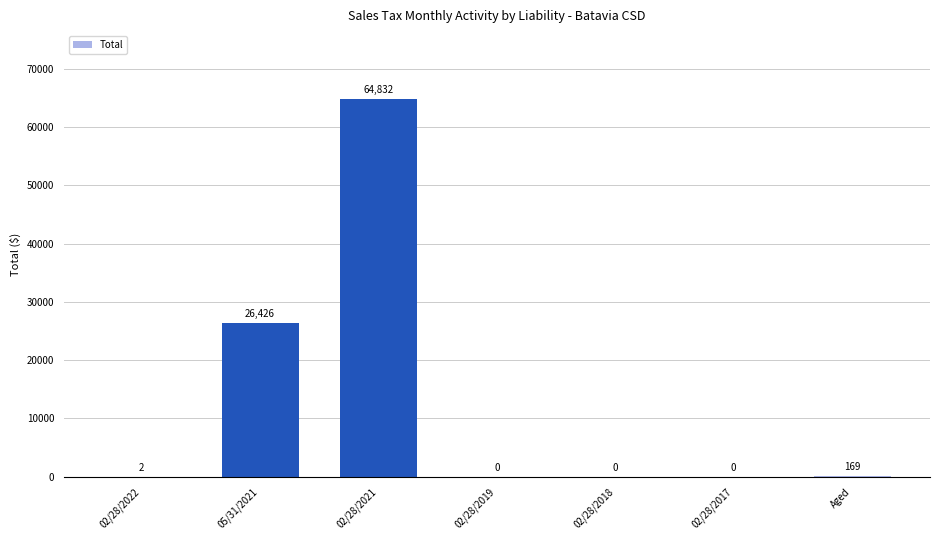

Which category has the highest value across all series?

02/28/2021